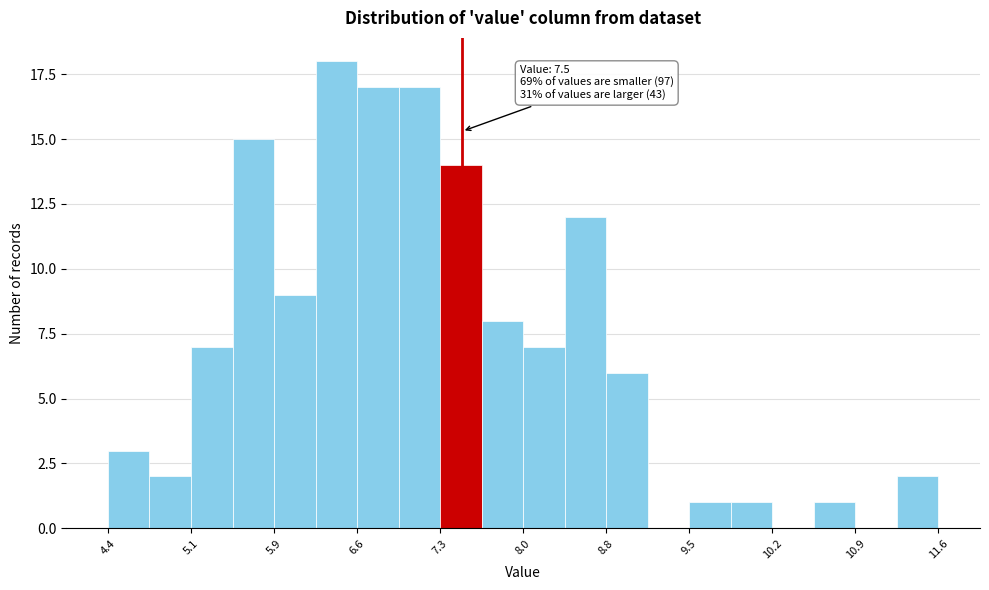

Read against the x-axis, roughly where is the centre of the tallest bar?

6.4